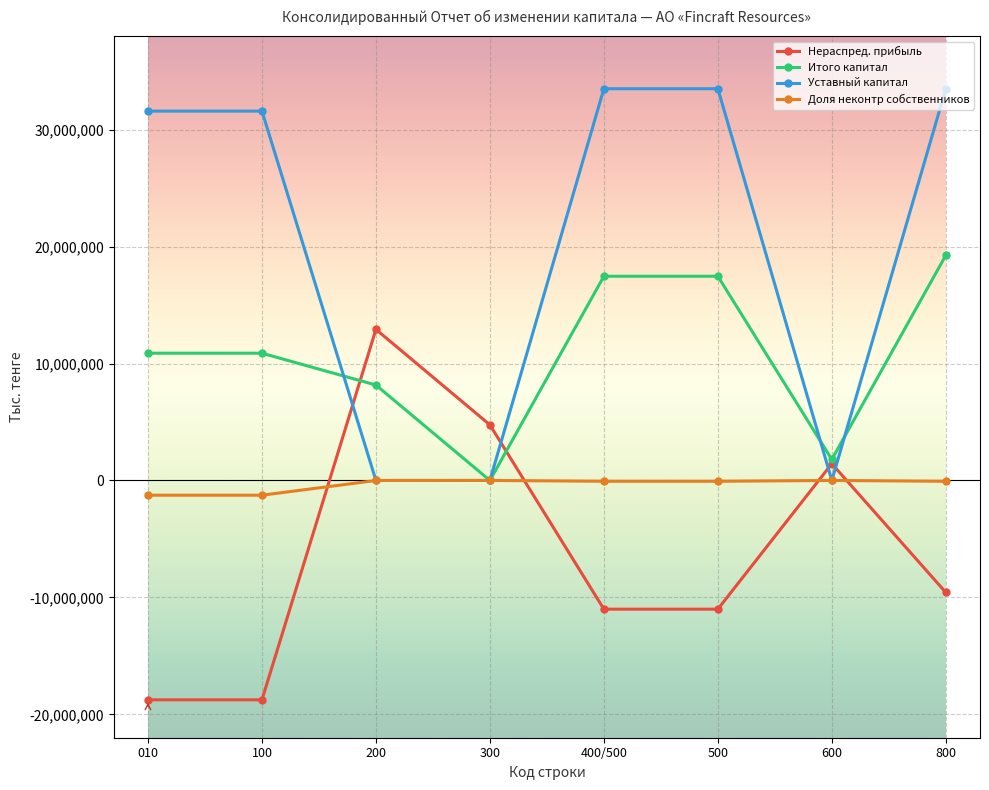

After their last crossing, which series has the higher values: Нераспред. прибыль or Доля неконтр собственников?

Доля неконтр собственников